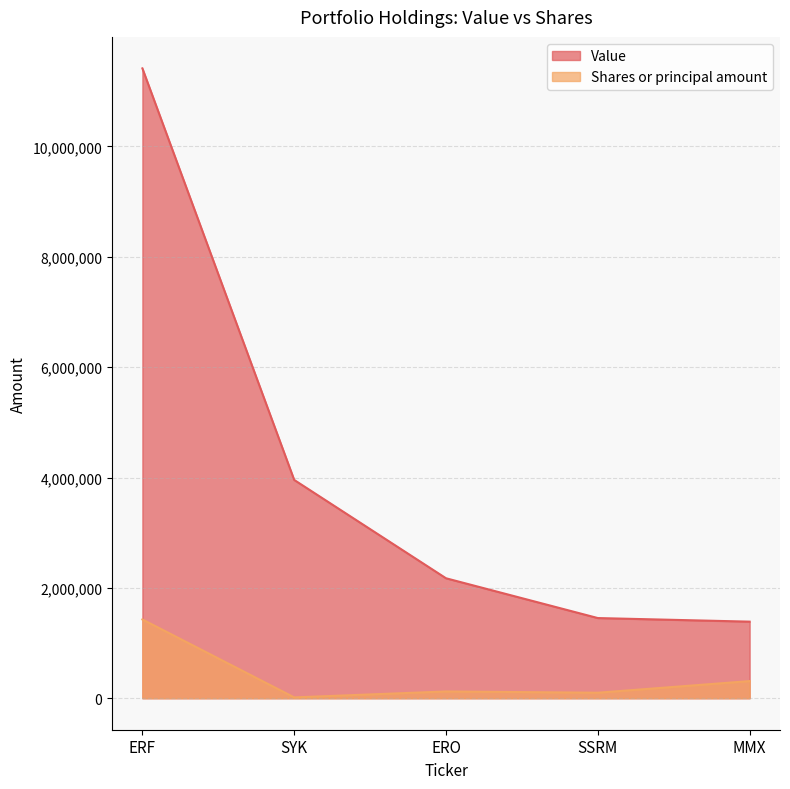

What position from the left is MMX?

5